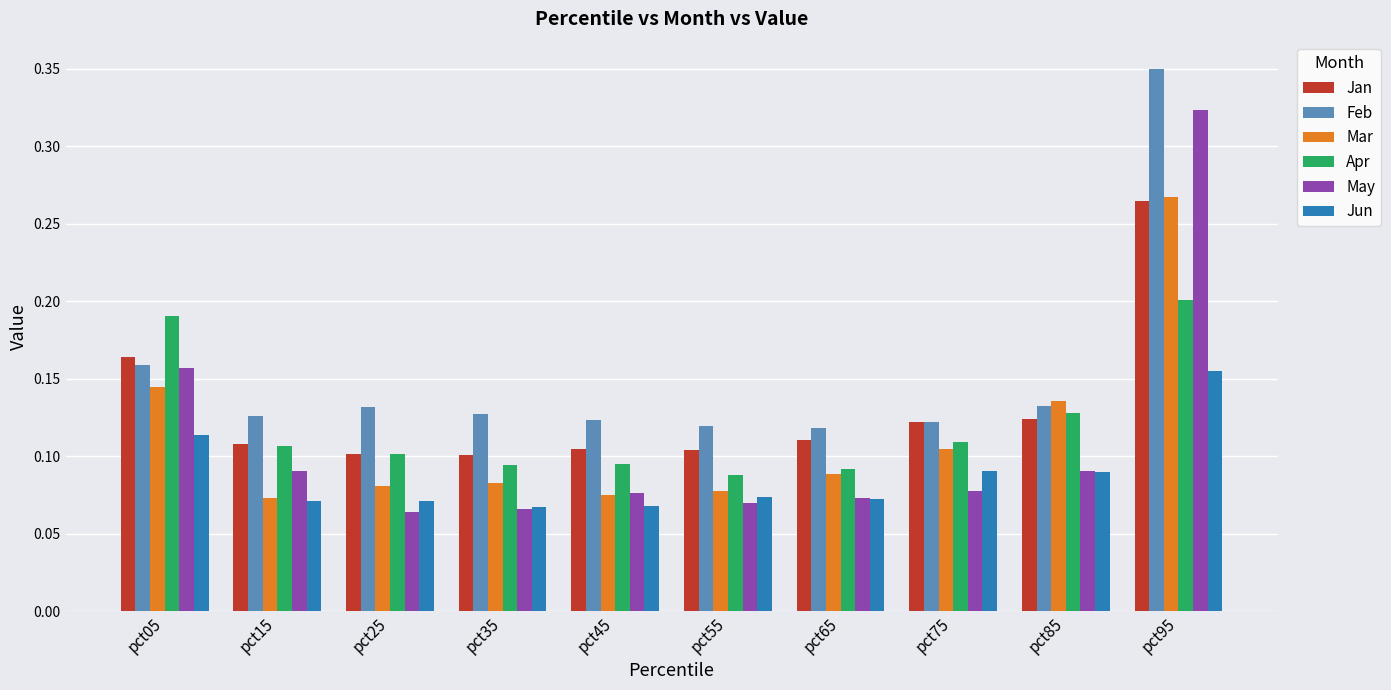

At how many categories does at least one series exceed 0?

10